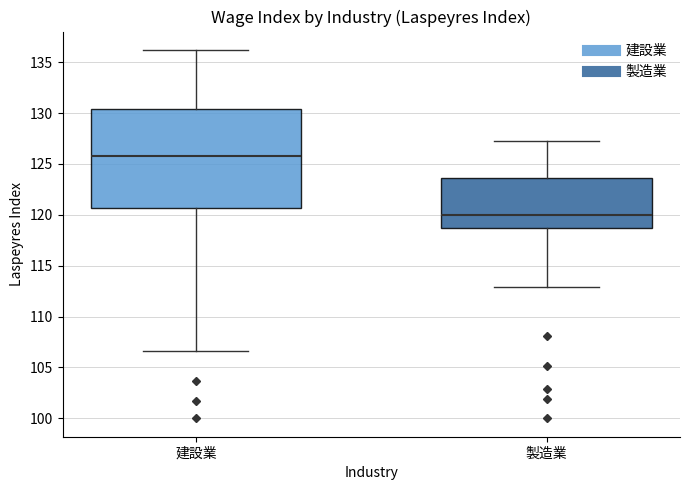

Comparing the boxes themselves (not the whiskers), which one is the tallest?

建設業